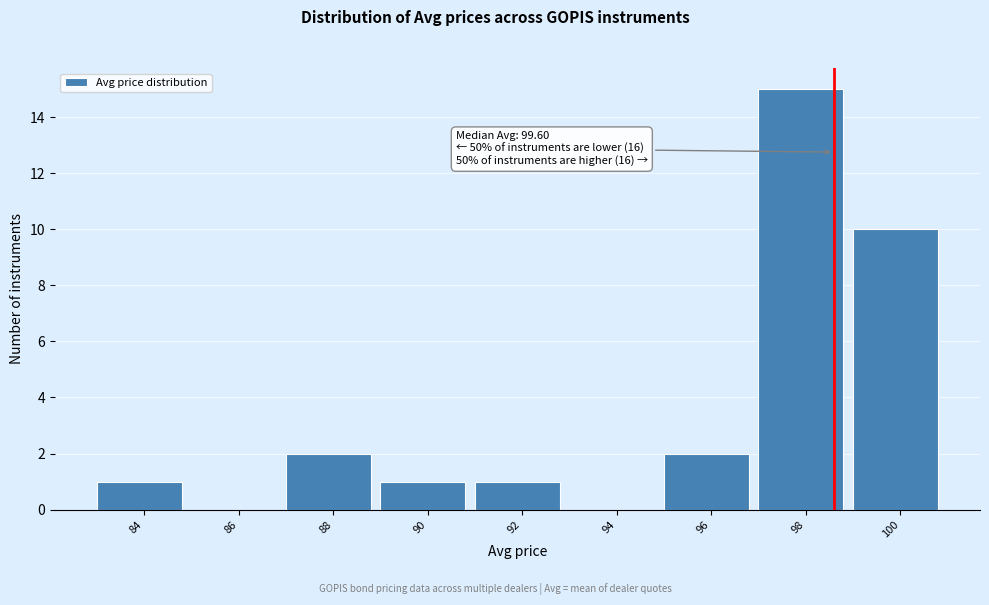

Reading left to right, extract all data points from this chart.

84=1	86=0	88=2	90=1	92=1	94=0	96=2	98=15	100=10